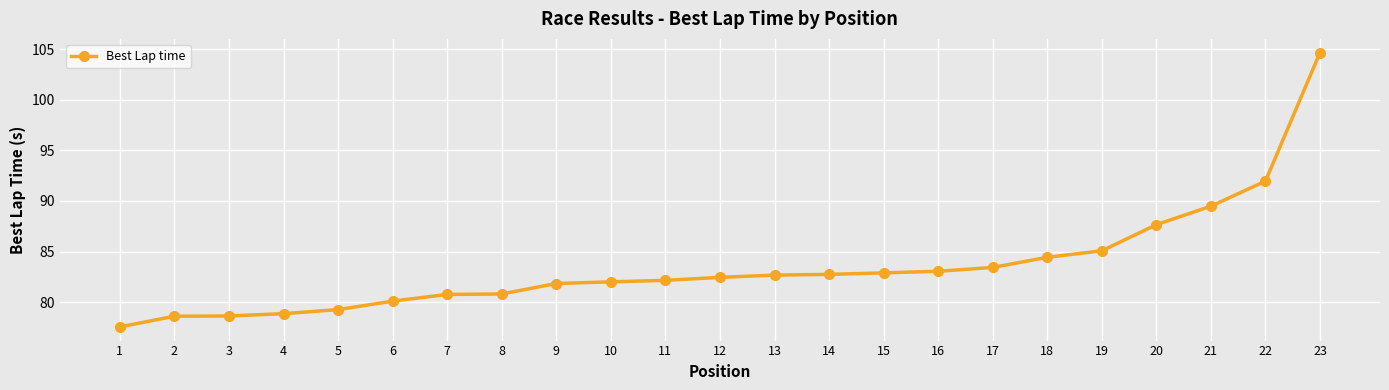

The value at 13 is 82.7. True or false?

True